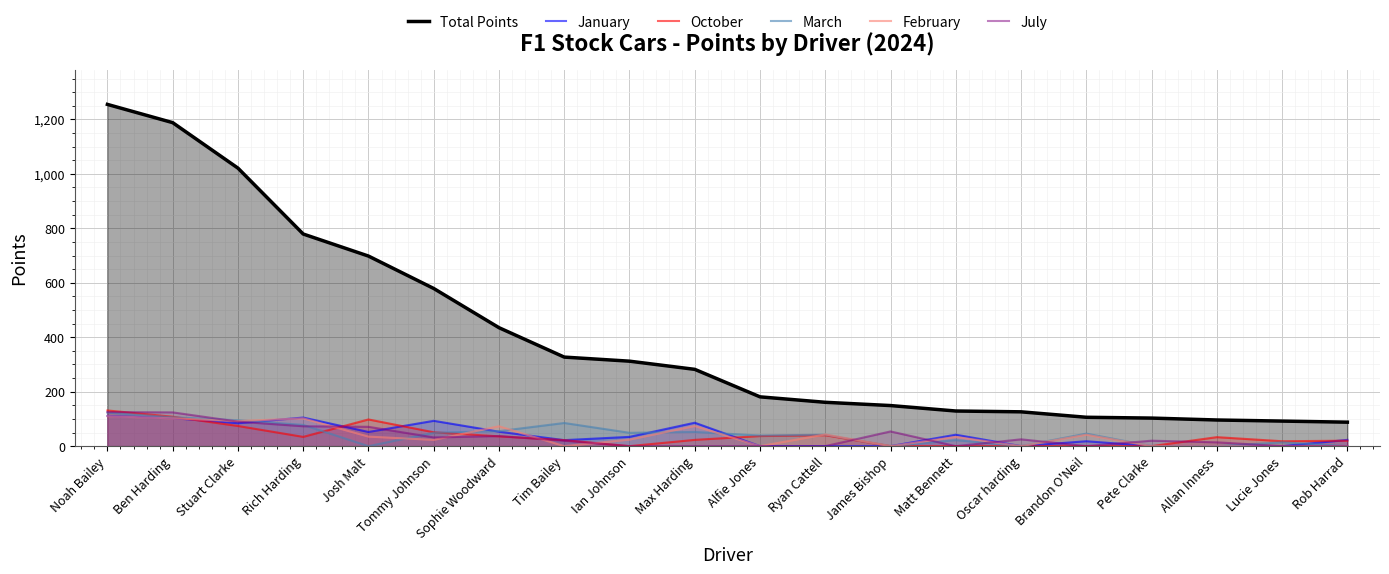

Read the October value at Ryan Cattell.

40